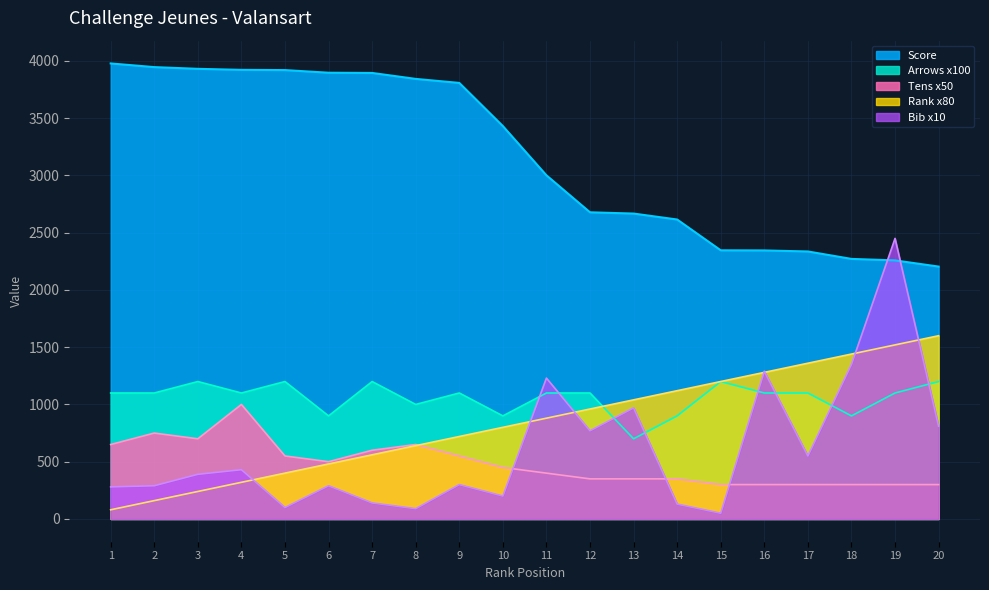

What is the sum of the Score values at 10 and 8?

7274